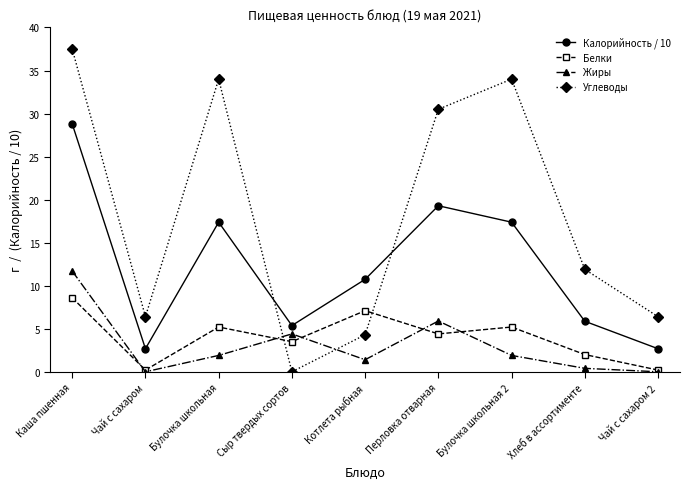

List the series in order of their peak value, lowest first.

Белки, Жиры, Калорийность / 10, Углеводы